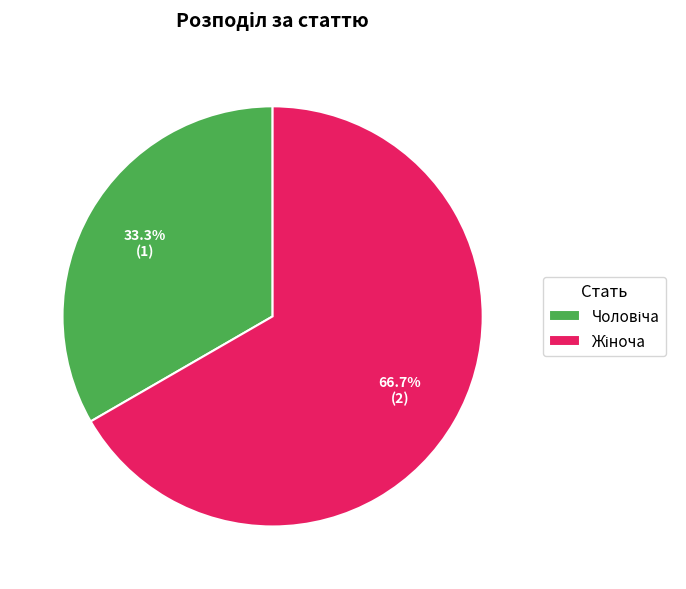

Does any single category account for the majority?

Yes